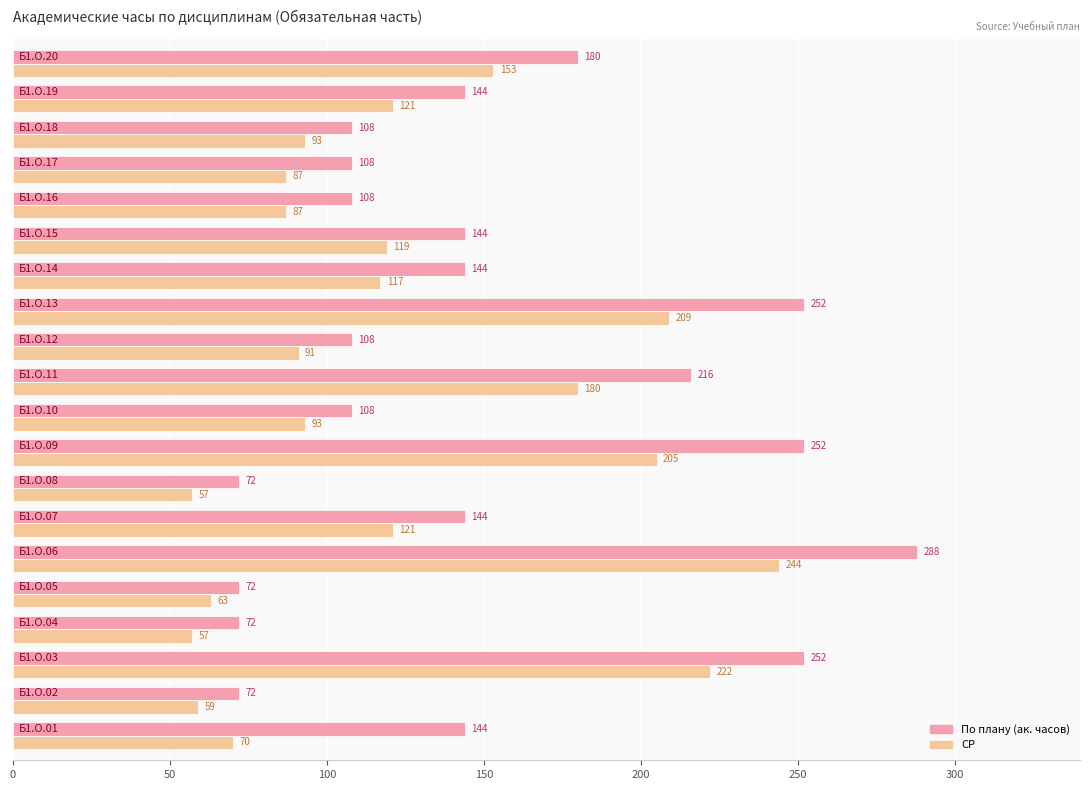

Which series has the widest spread of values?

По плану (ак. часов)